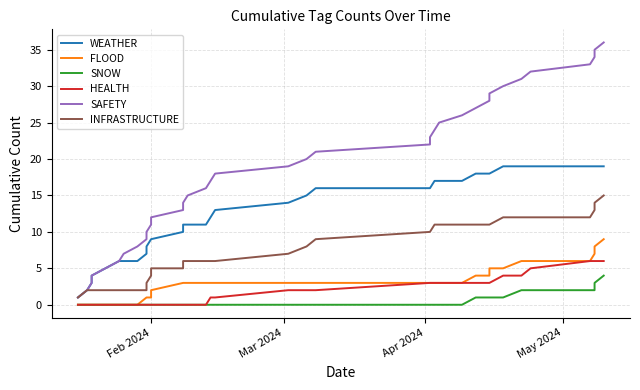

Which series has the largest range (max minus min)?

SAFETY